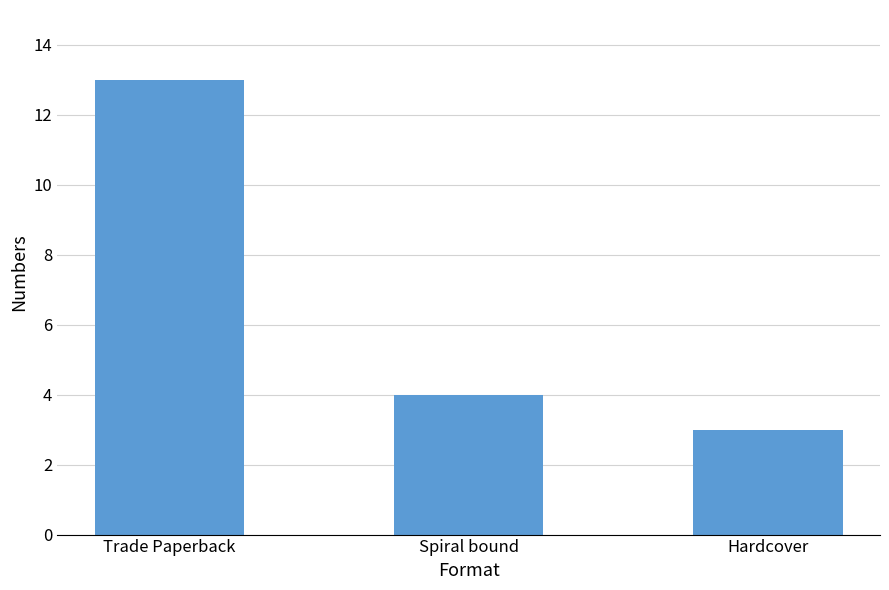

What is the sum of the values at Hardcover and Spiral bound?

7